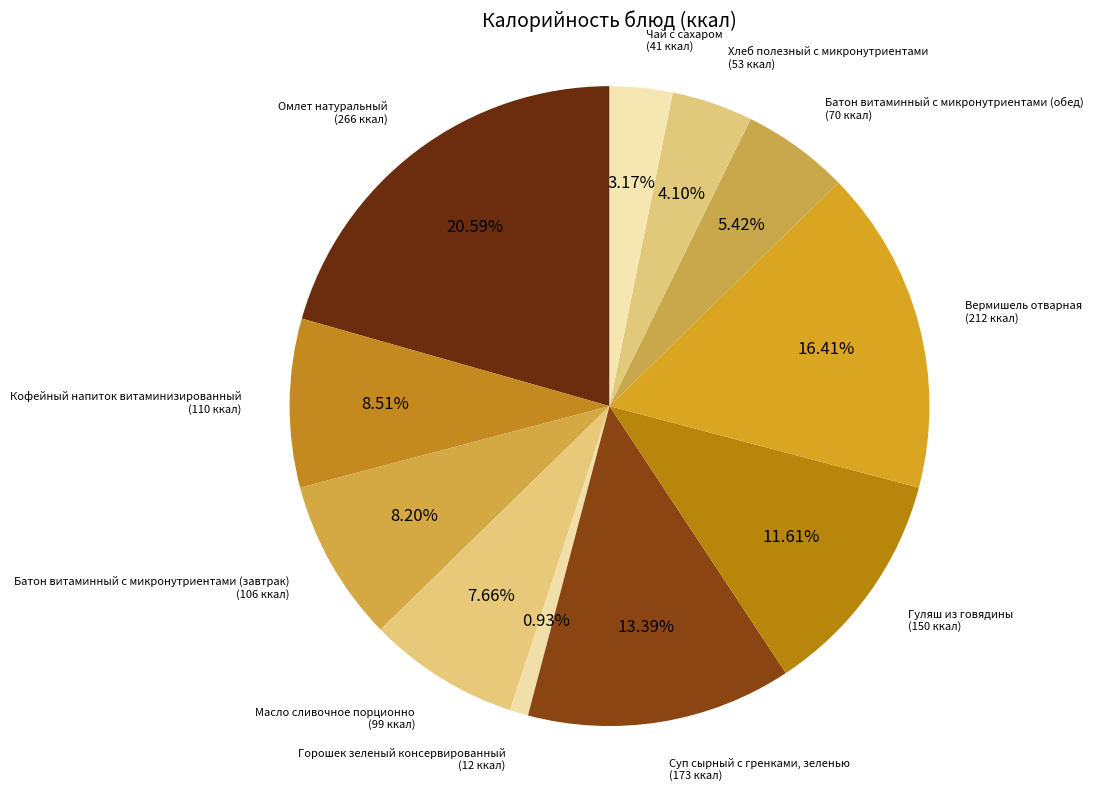

How many segments does this pie chart have?

11